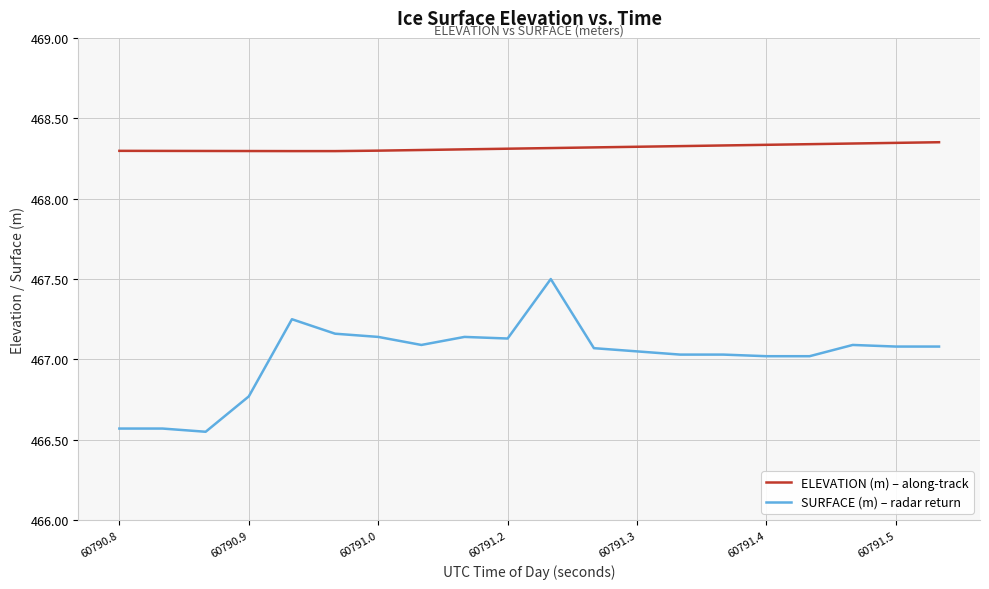

What is the highest value of the SURFACE (m) – radar return series?

467.5